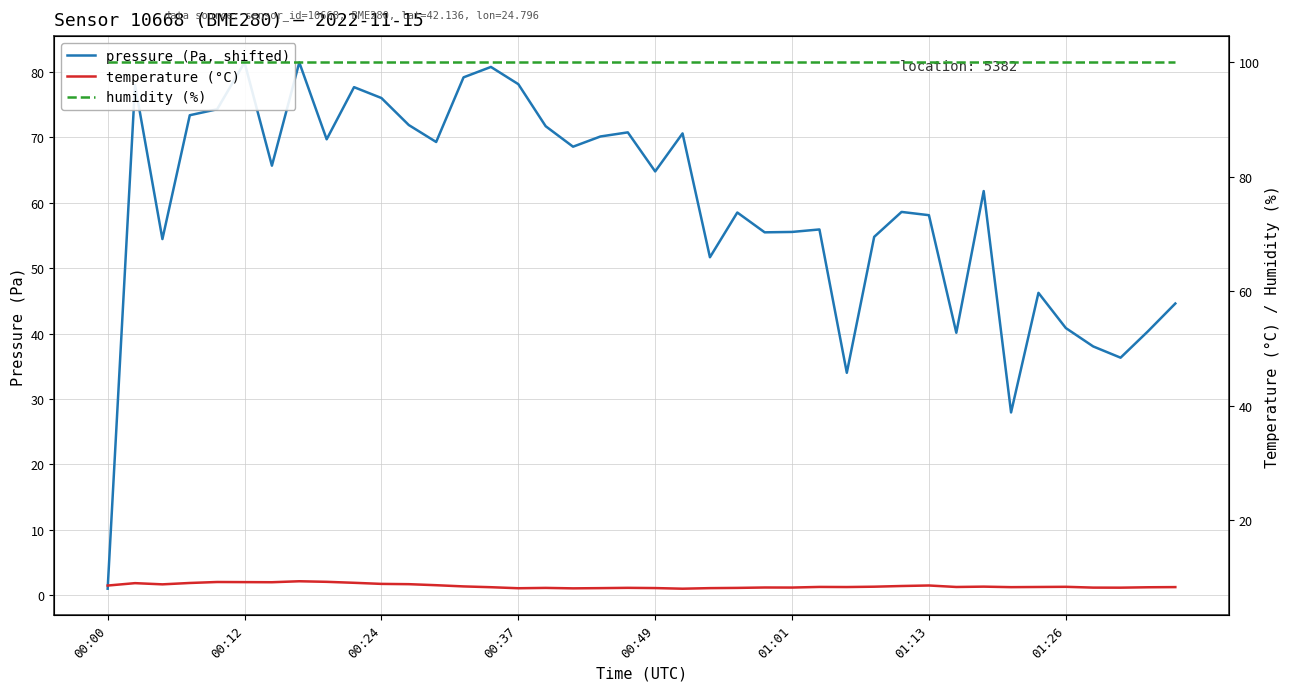

Rank the categories by pressure (Pa, shifted) value from lowest to highest.

00:00, 33, 27, 37, 36, 31, 38, 35, 39, 34, 22, 00:24, 28, 24, 25, 26, 30, 23, 29, 32, 20, 01:13, 17, 12, 8, 18, 21, 19, 16, 11, 00:37, 00:49, 10, 9, 00:12, 15, 13, 14, 01:01, 01:26